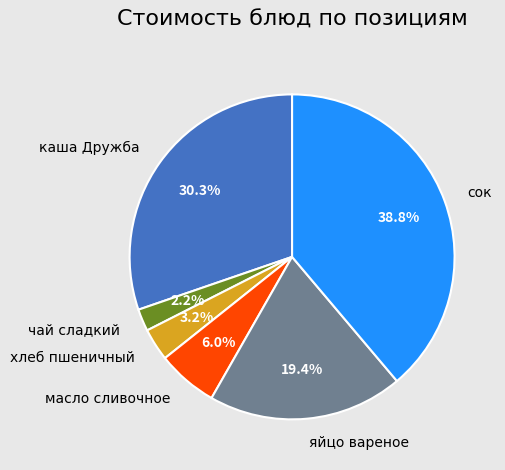

To the nearest percent, what is the difference between the largest and smallest slice percentages?

37%